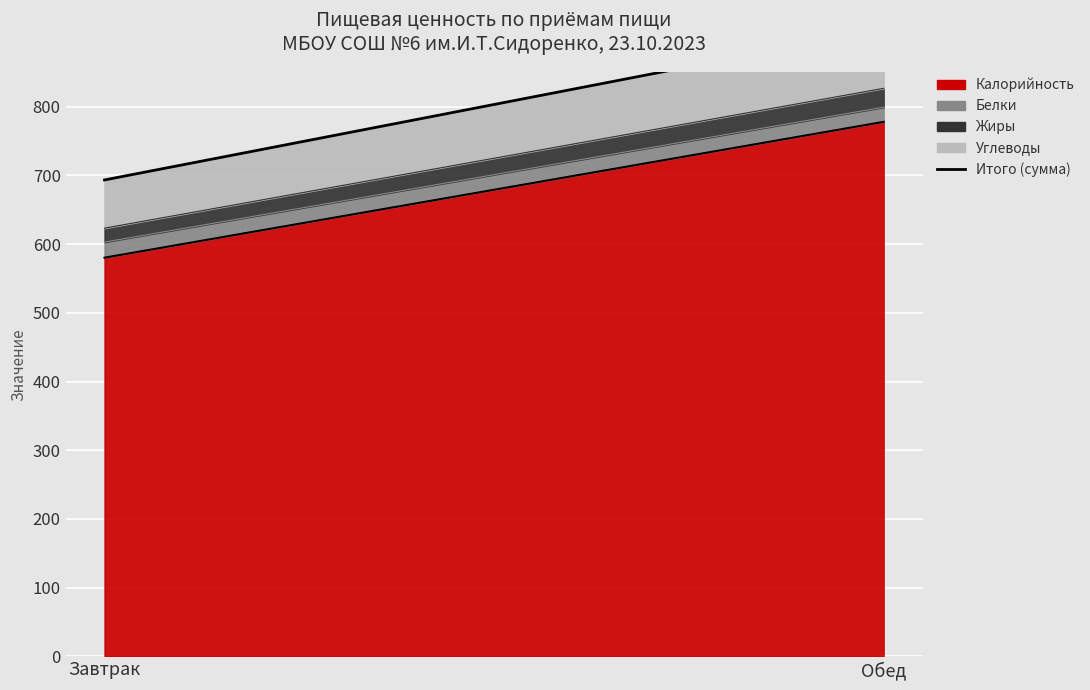

Does the chart display data point markers on the line(s)?

No